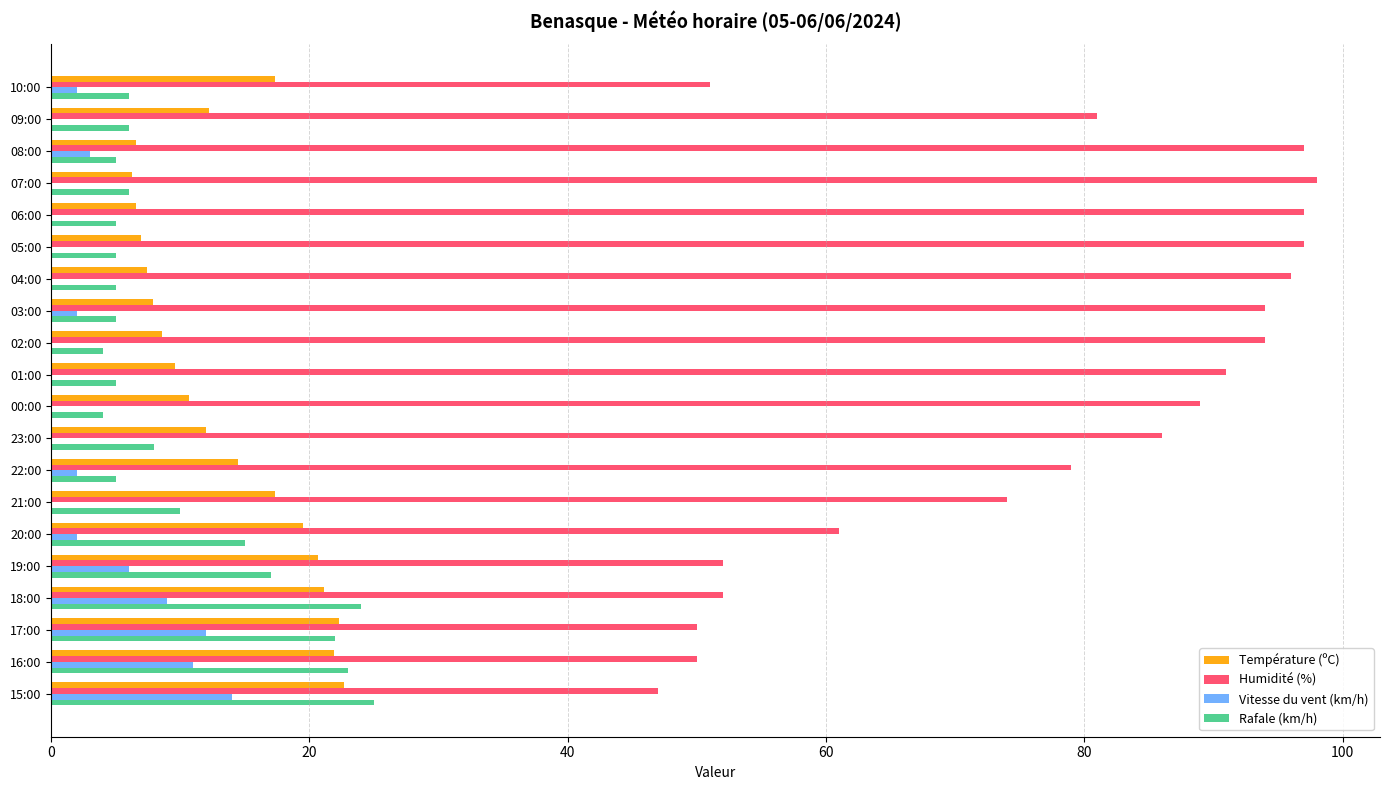

At which label is Humidité (%) closest to 72?

21:00